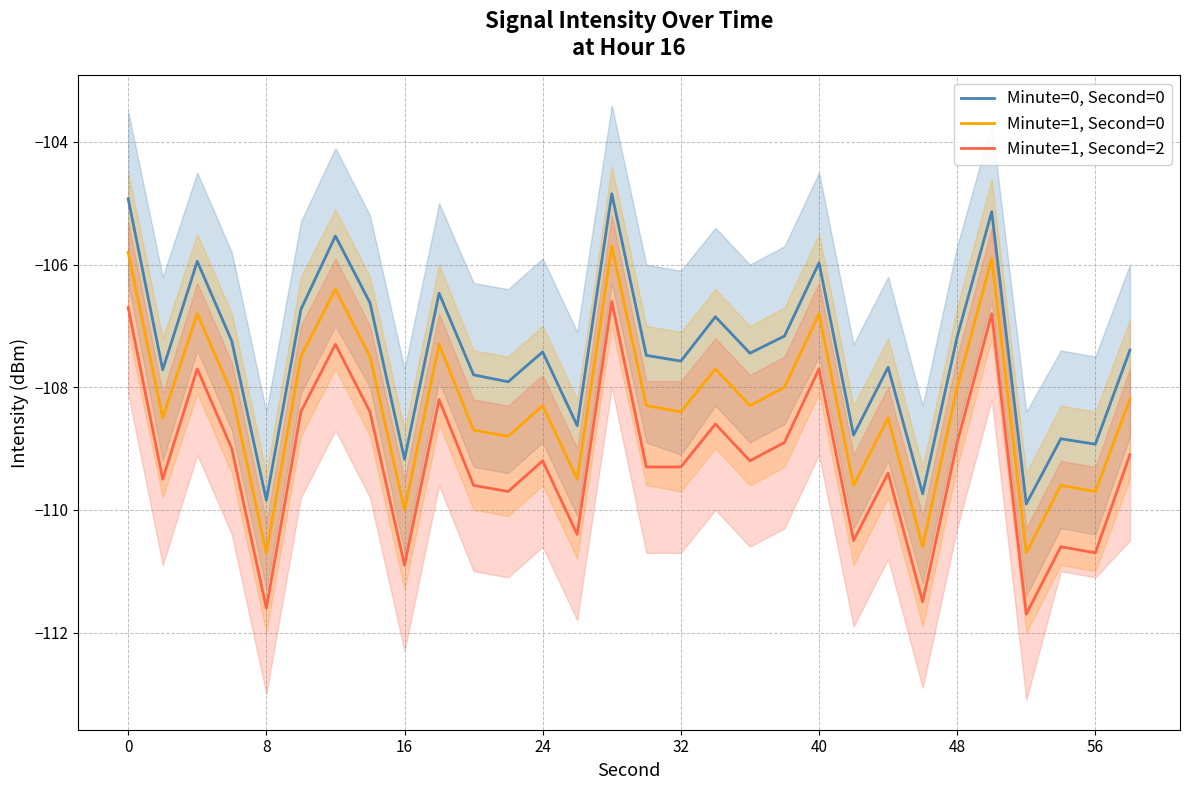

Rank the series by their average value, from highest to lowest.

Minute=0, Second=0, Minute=1, Second=0, Minute=1, Second=2